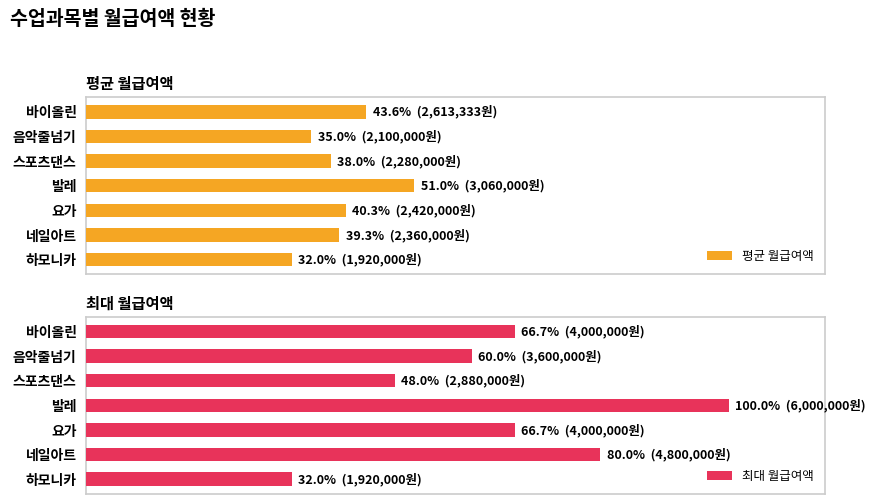

Which series changed the most between 바이올린 and 음악줄넘기?

평균 월급여액